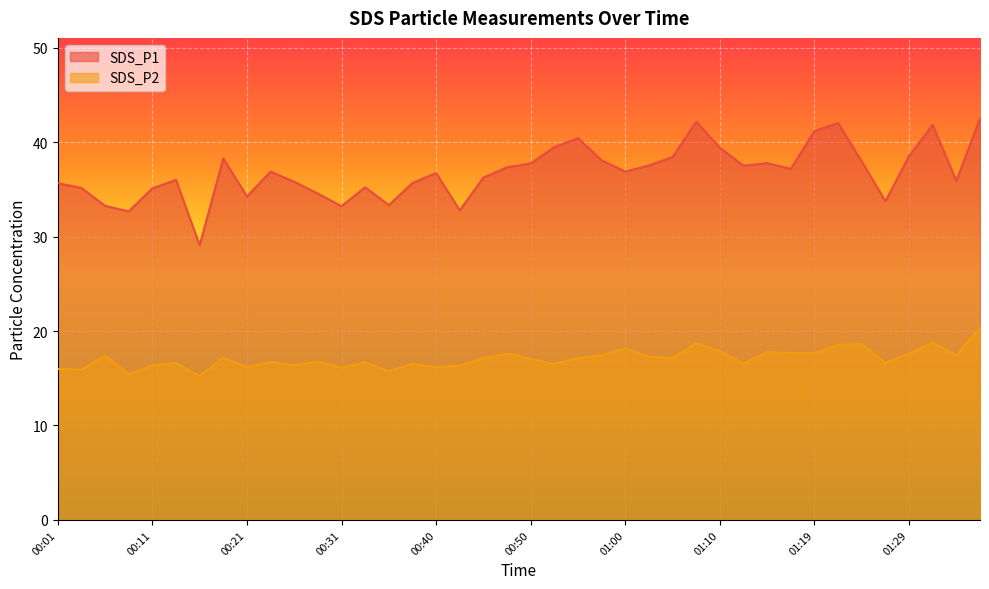

At which category is the sum across all series the highest?

01:36